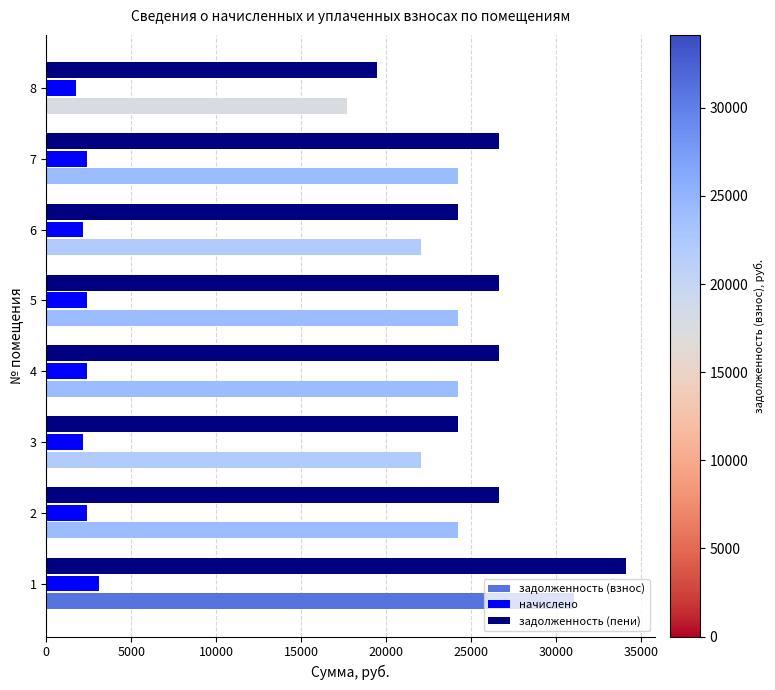

List the series in order of their peak value, highest first.

задолженность (пени), задолженность (взнос), начислено